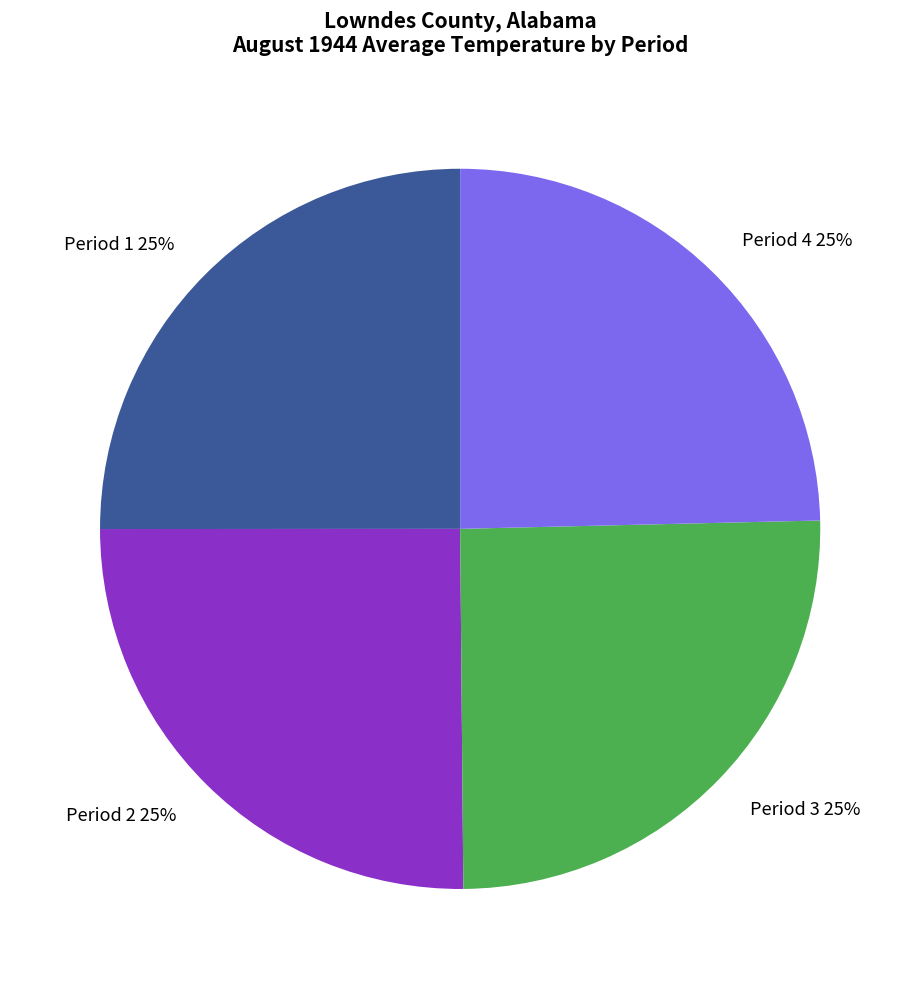

Approximately how many times larger is the value at Period 1 25% compared to Period 3 25%?

1.0